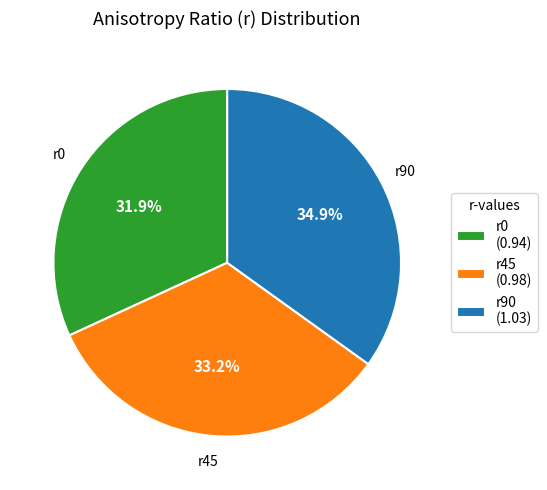

To the nearest percent, what portion does r0 represent?

32%